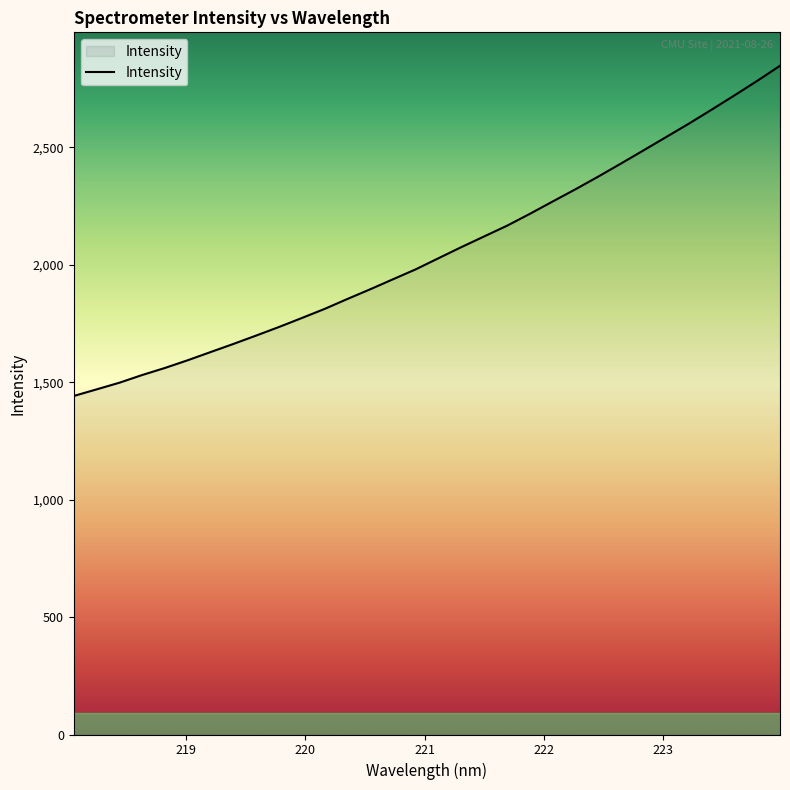

What is the smallest value displayed?

1441.8